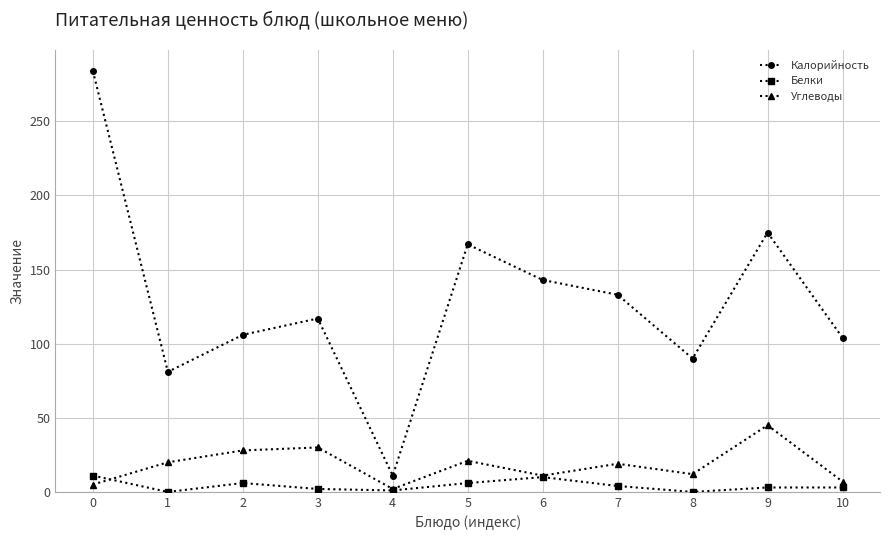

True or false: Углеводы and Белки intersect in this chart.

True